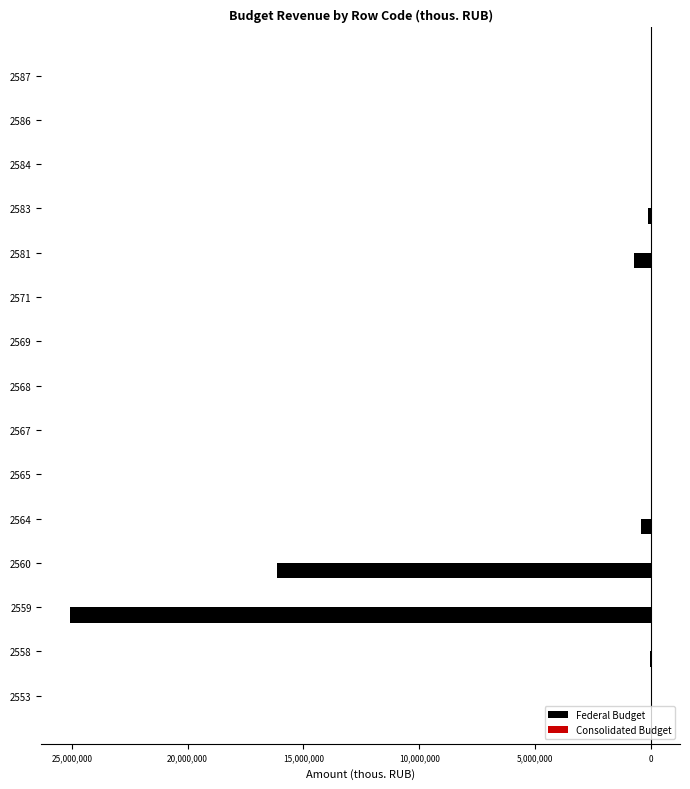

What is the value of the Federal Budget bar at the 1st from the left?

-703